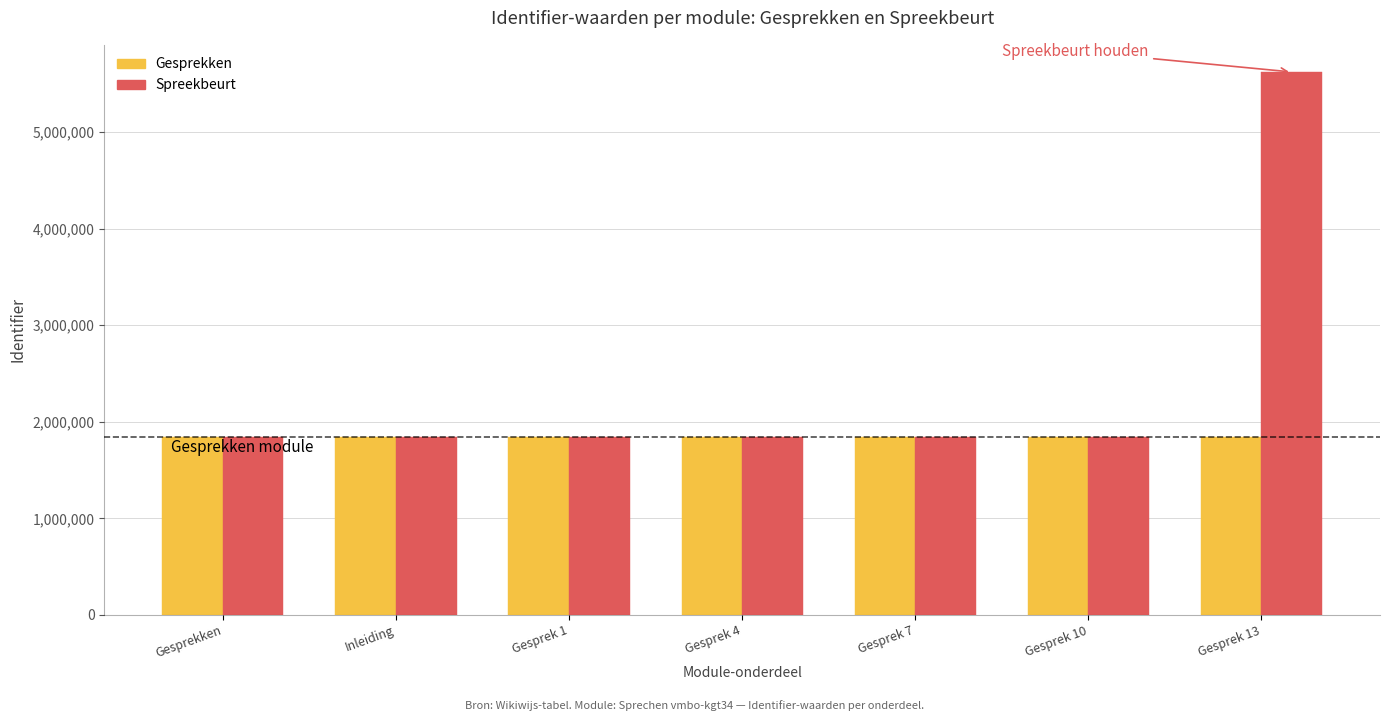

Which series has the largest total across all categories?

Spreekbeurt